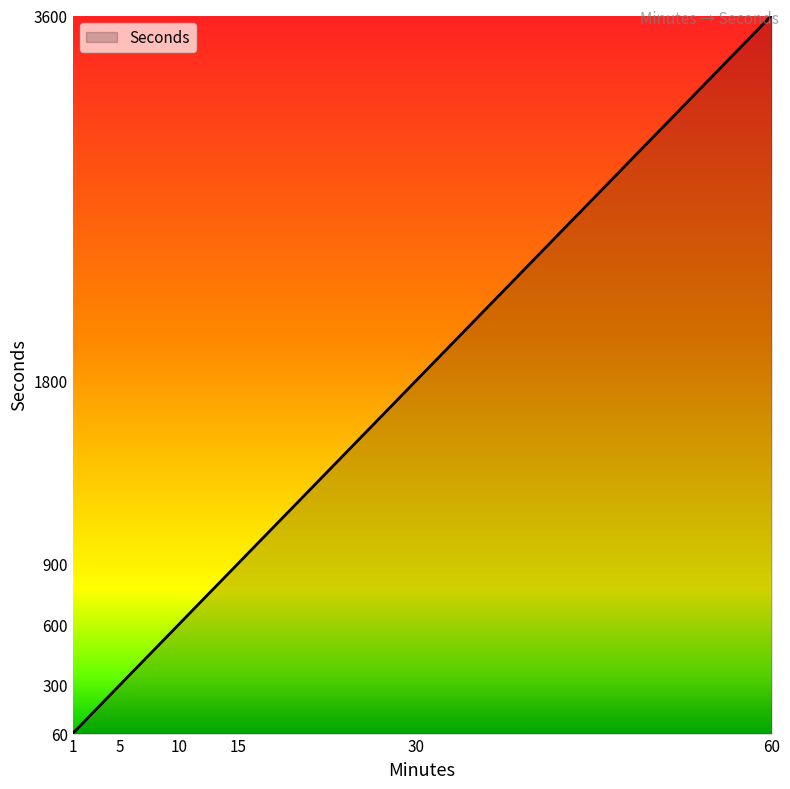

Rank the categories by value from lowest to highest.

1, 5, 10, 15, 30, 60